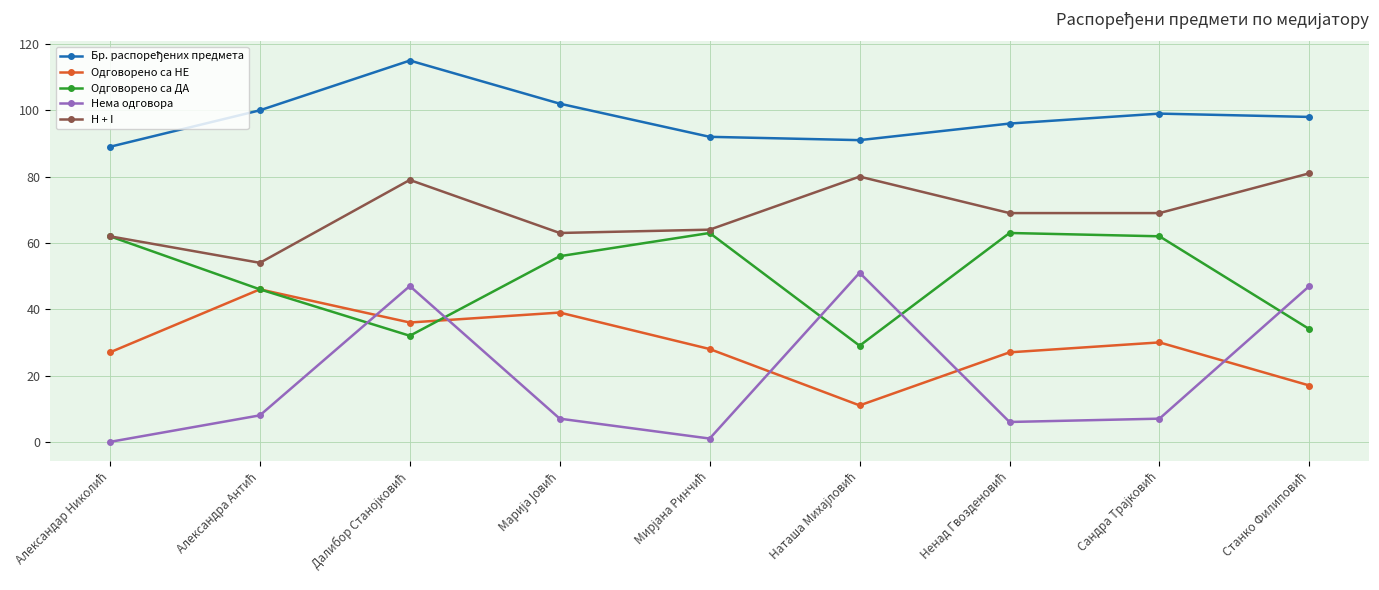

At how many categories does at least one series exceed 40?

9